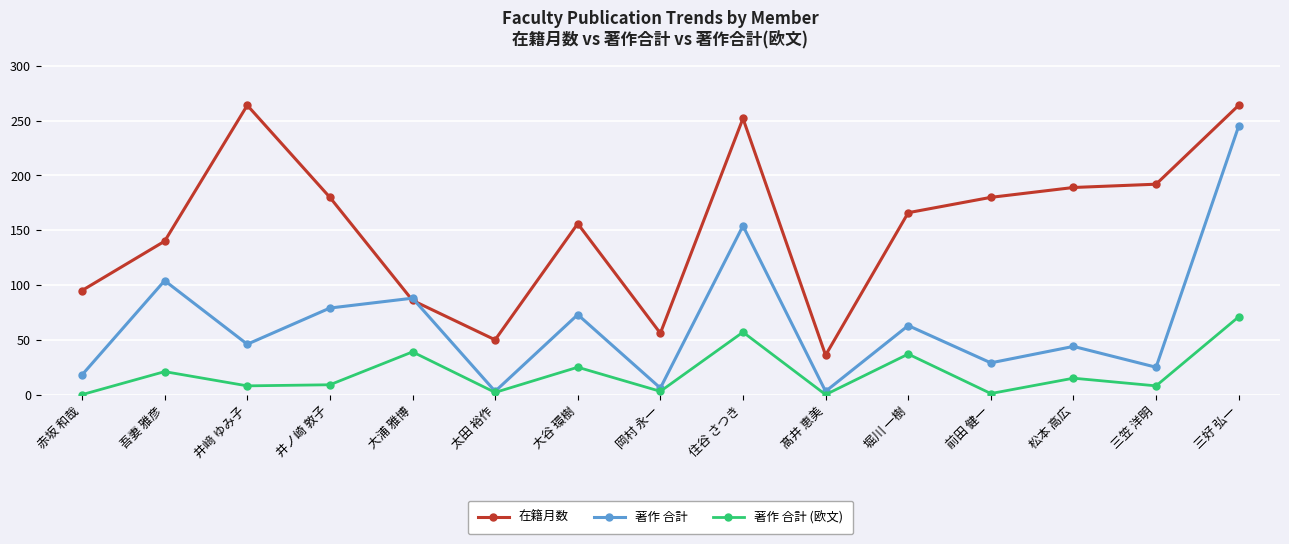

The 著作 合計 (欧文) series shows 1 at 前田 健一. True or false?

True